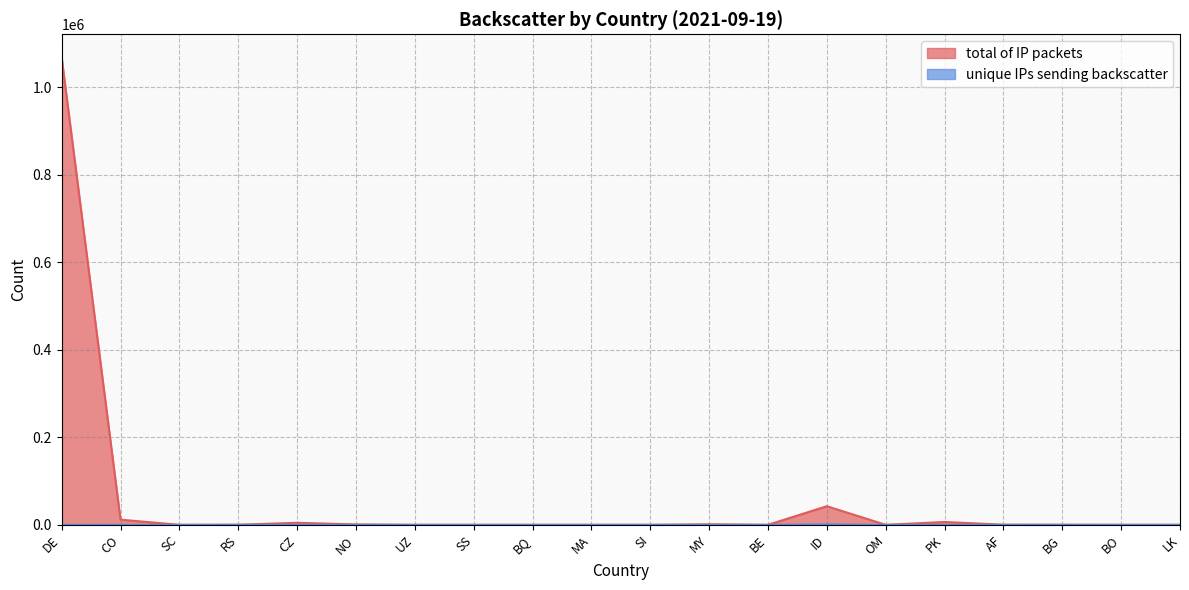

What position from the left is BG?

18